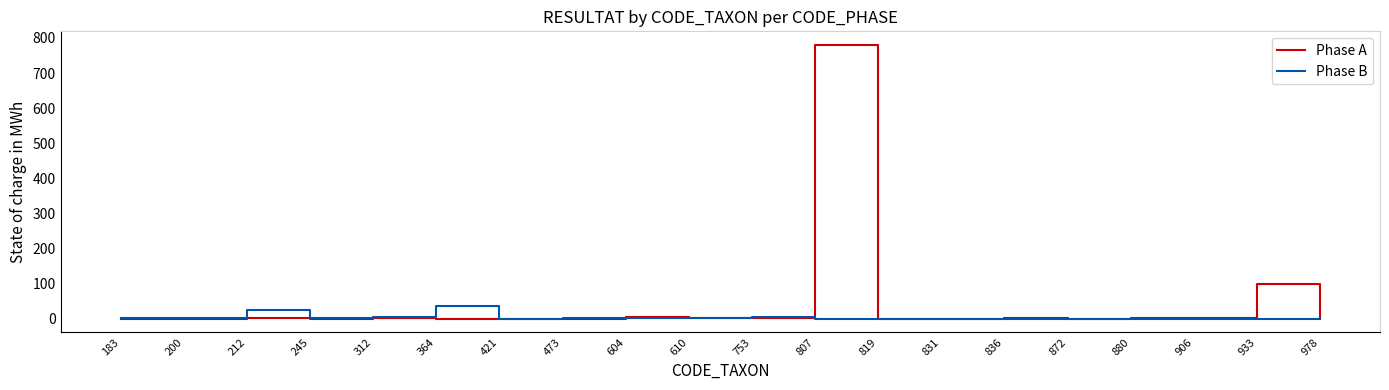

What is the total value across all series at 933?

100